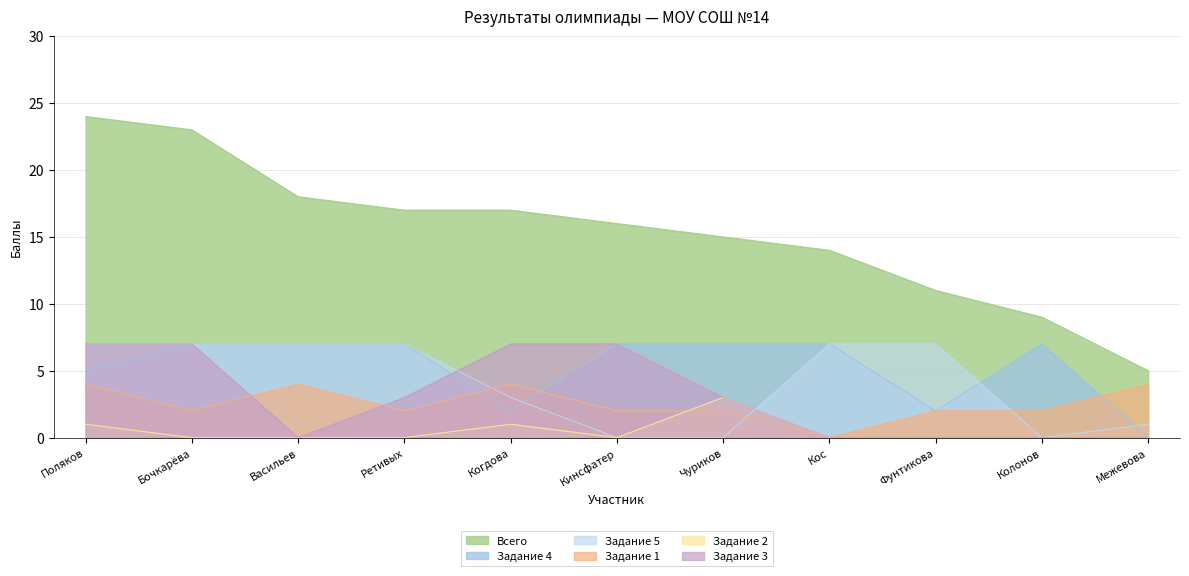

At which label does Задание 5 reach its minimum?

Кинсфатер